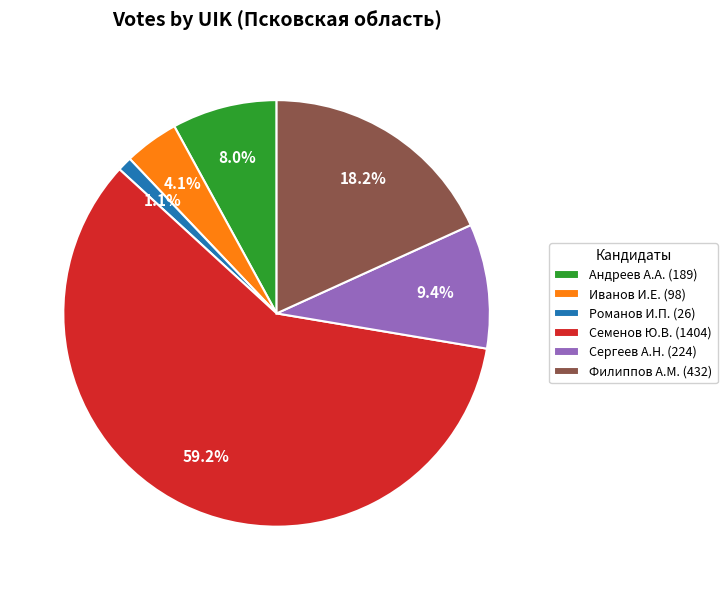

What is the total percentage of Иванов И.Е. (98) and Семенов Ю.В. (1404)?

63.3%